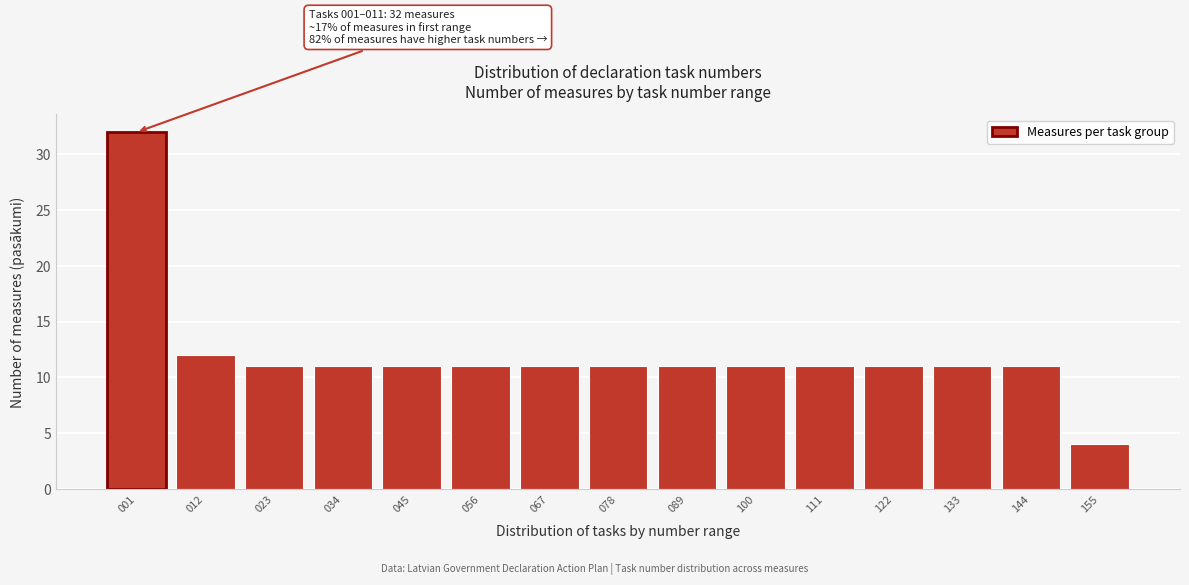

Reading left to right, extract all data points from this chart.

001=32	012=12	023=11	034=11	045=11	056=11	067=11	078=11	089=11	100=11	111=11	122=11	133=11	144=11	155=4